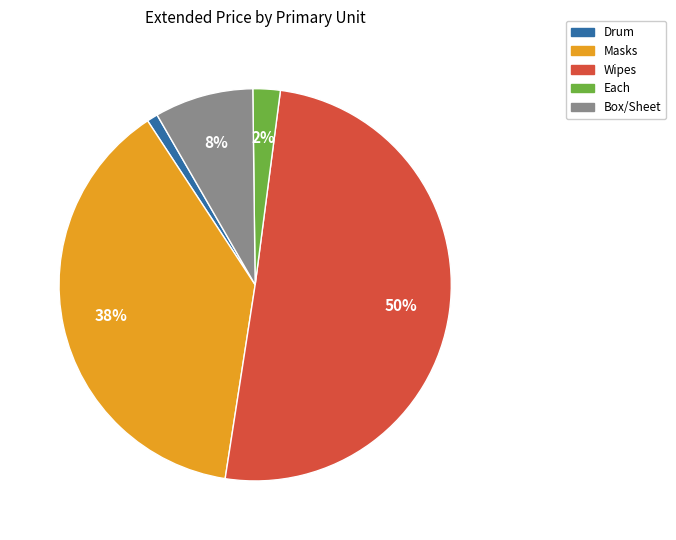

How many slices are in this pie chart?

5